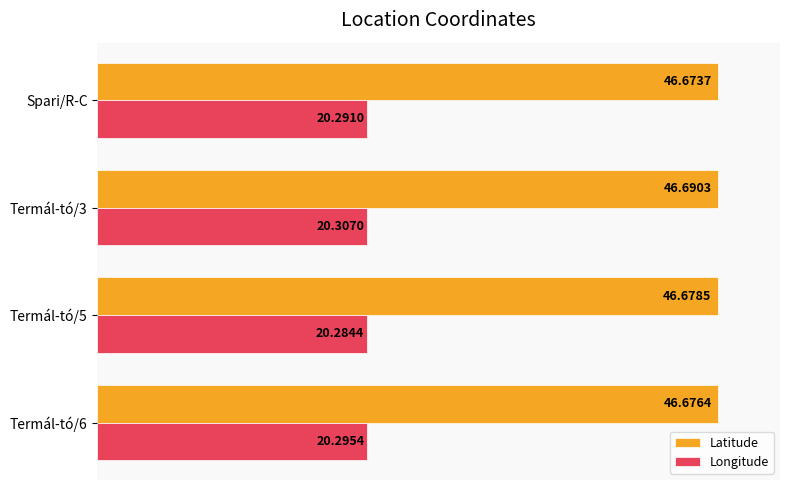

List the series in order of their overall mean, highest first.

Latitude, Longitude